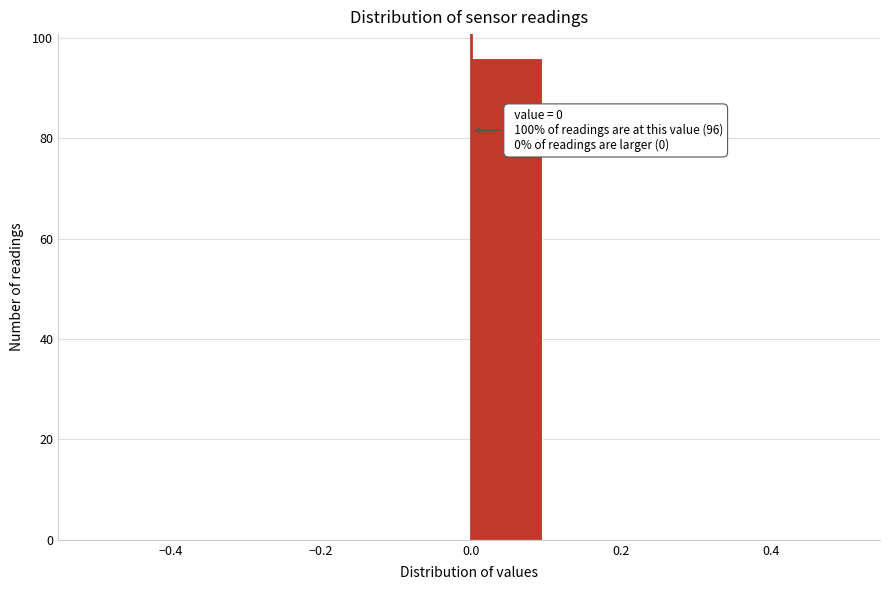

Which range on the x-axis has the tallest bar?

0.0 to 0.1